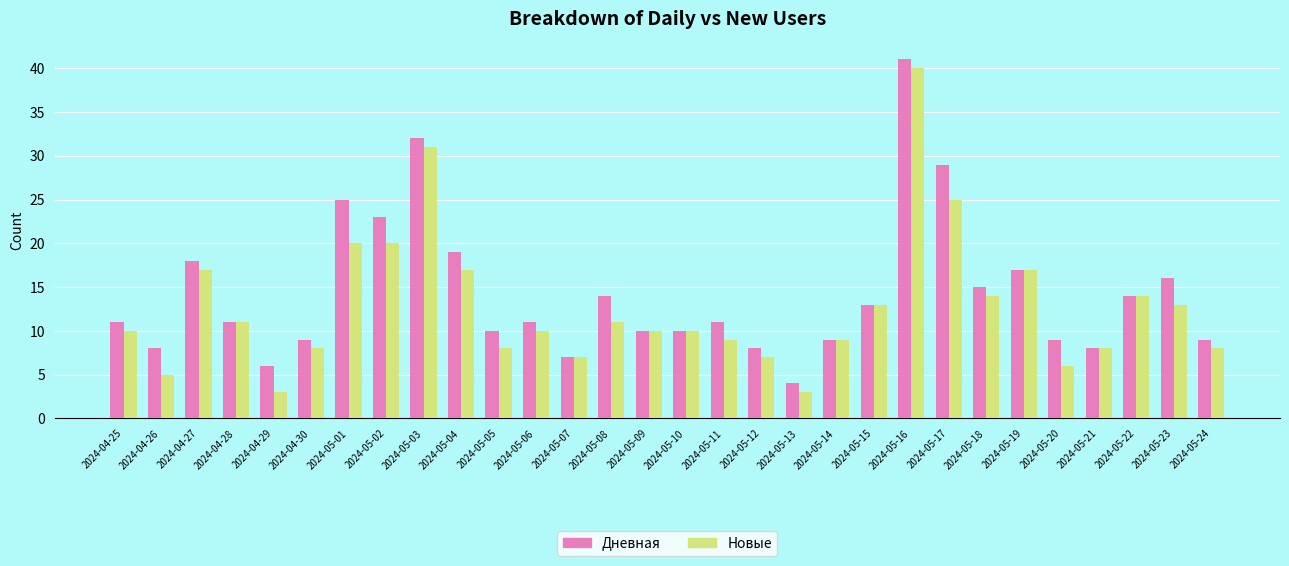

What is the average value of the Новые series?

13